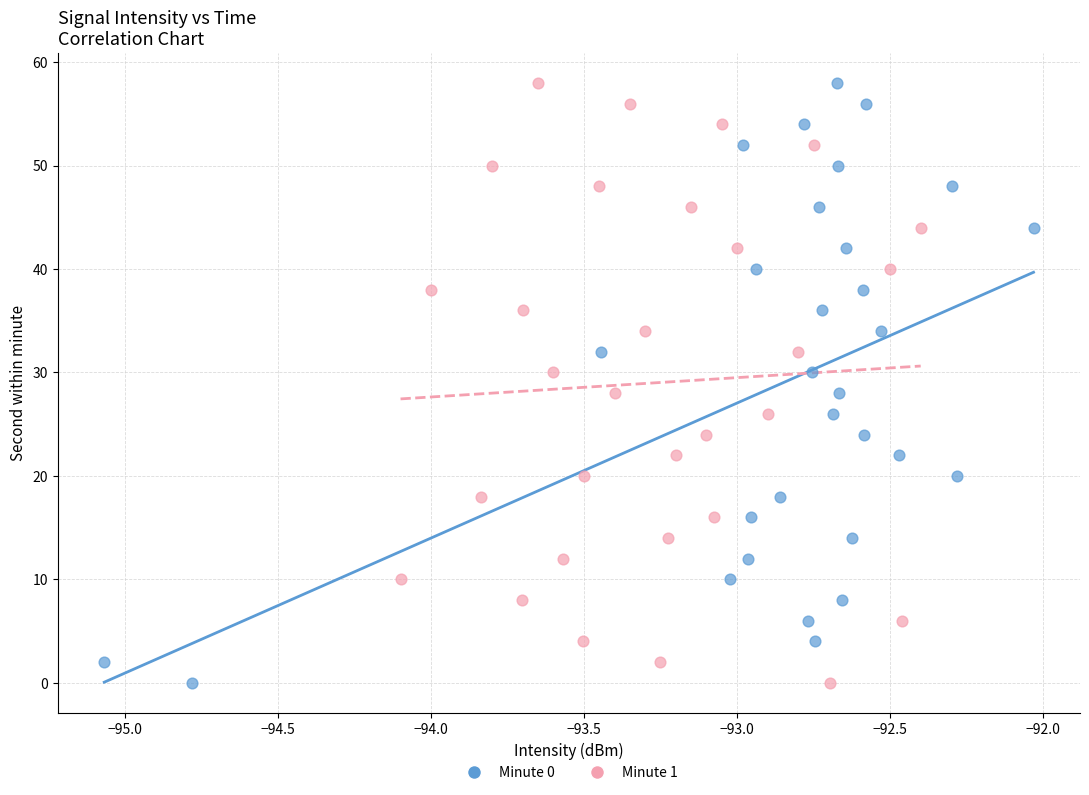

What are all the series names shown in the legend?

Minute 0, Minute 1